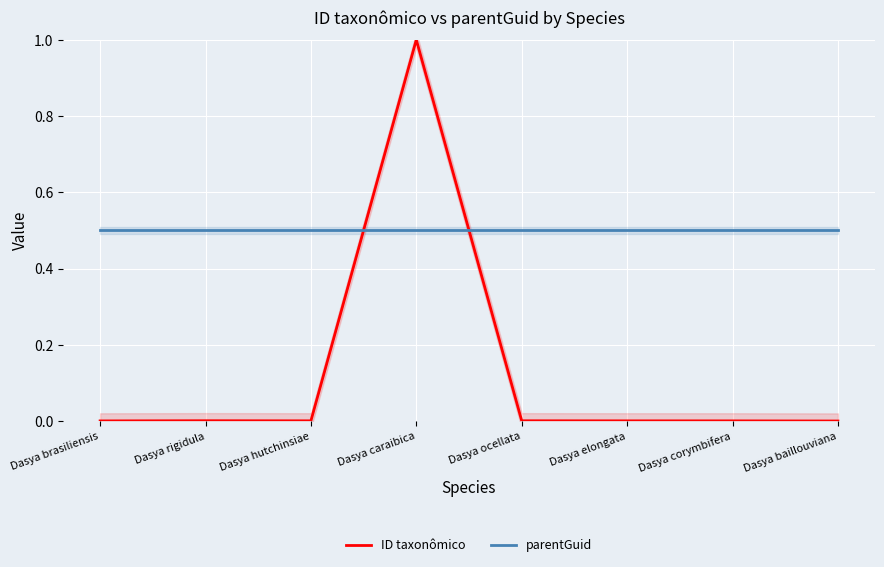

List the labels in order of parentGuid value, largest first.

Dasya brasiliensis, Dasya rigidula, Dasya hutchinsiae, Dasya caraibica, Dasya ocellata, Dasya elongata, Dasya corymbifera, Dasya baillouviana